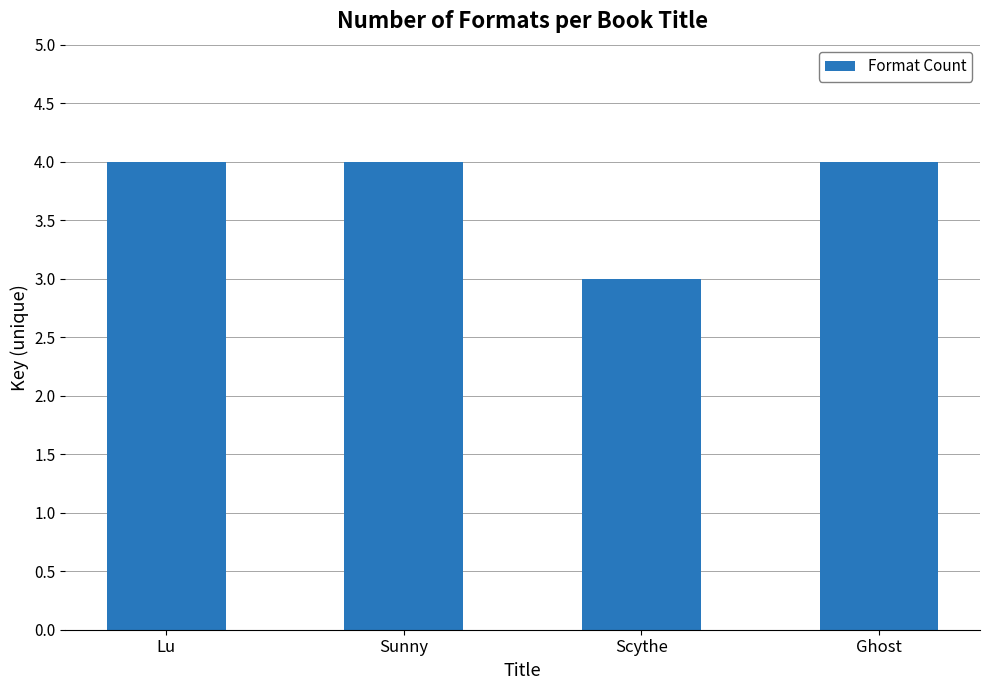

Which label corresponds to the smallest value in the chart?

Scythe